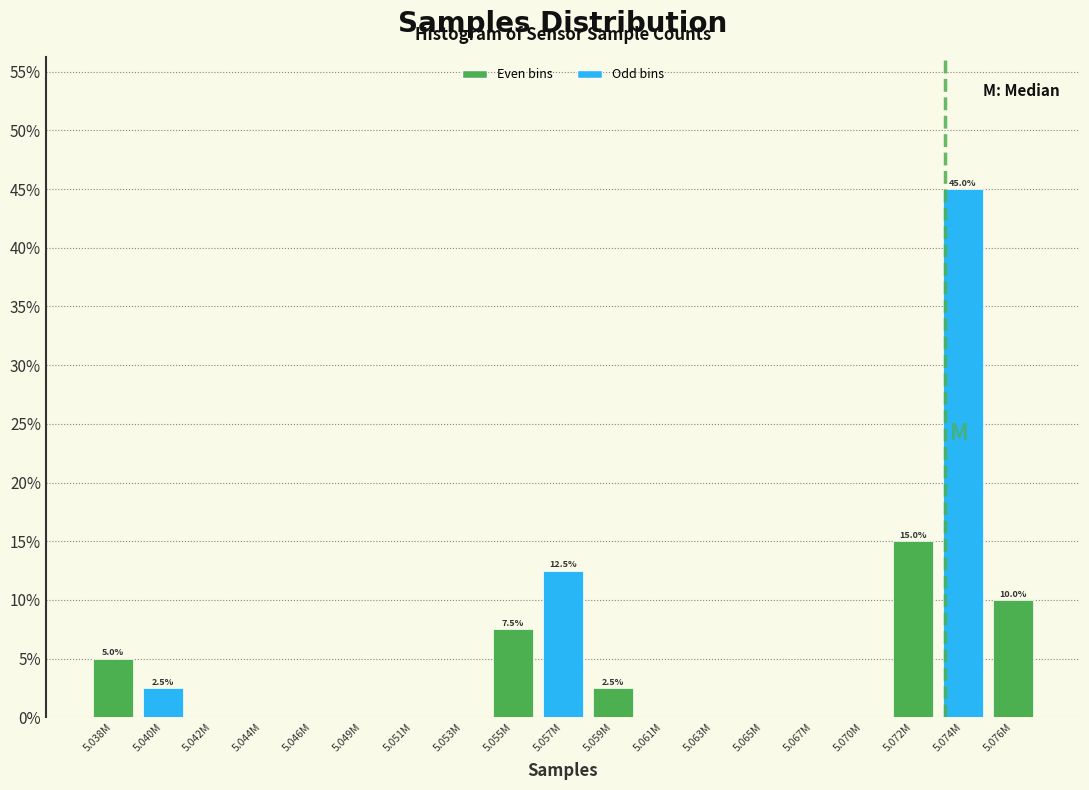

Reading left to right, list all the values displayed in this chart.

5.038M=5.0	5.040M=2.5	5.042M=0.0	5.044M=0.0	5.046M=0.0	5.049M=0.0	5.051M=0.0	5.053M=0.0	5.055M=7.5	5.057M=12.5	5.059M=2.5	5.061M=0.0	5.063M=0.0	5.065M=0.0	5.067M=0.0	5.070M=0.0	5.072M=15.0	5.074M=45.0	5.076M=10.0